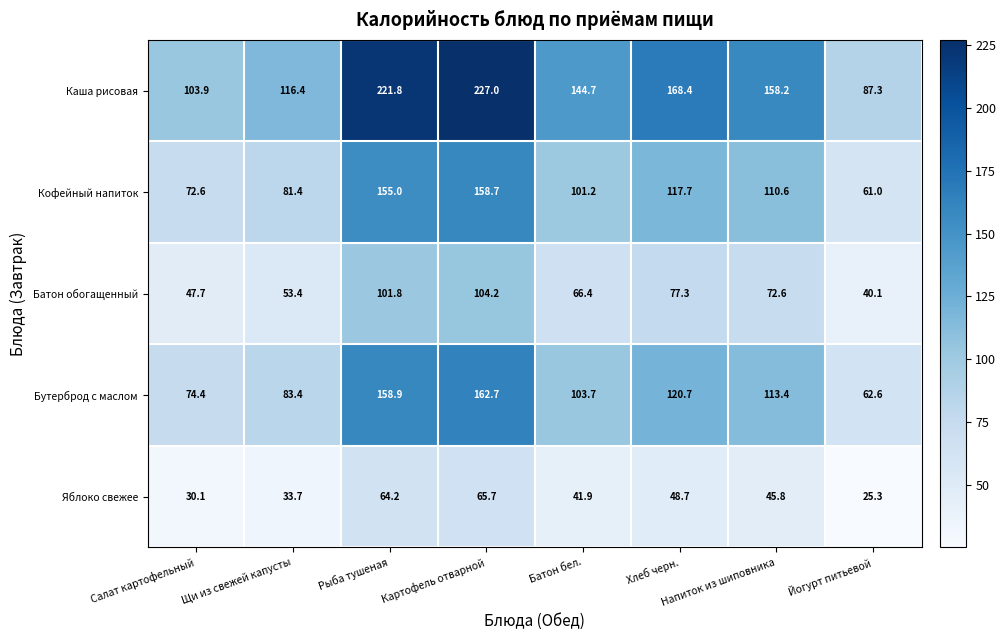

Which category has the highest value in the Батон обогащенный series?

Картофель отварной